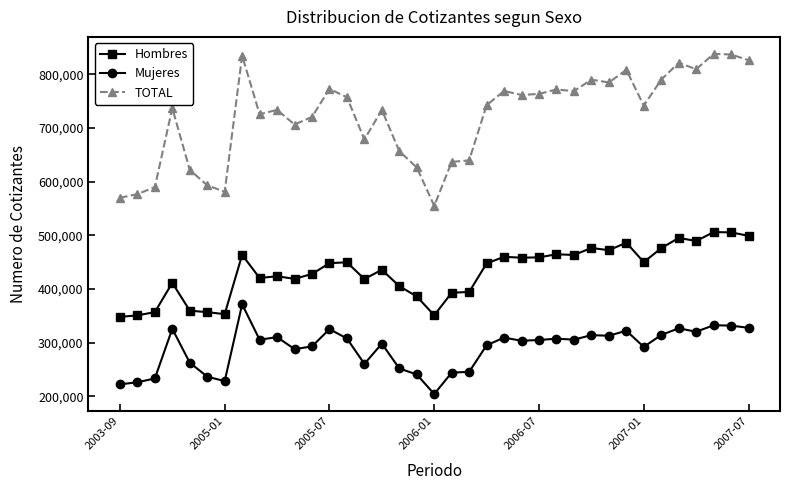

What are all the series names shown in the legend?

Hombres, Mujeres, TOTAL